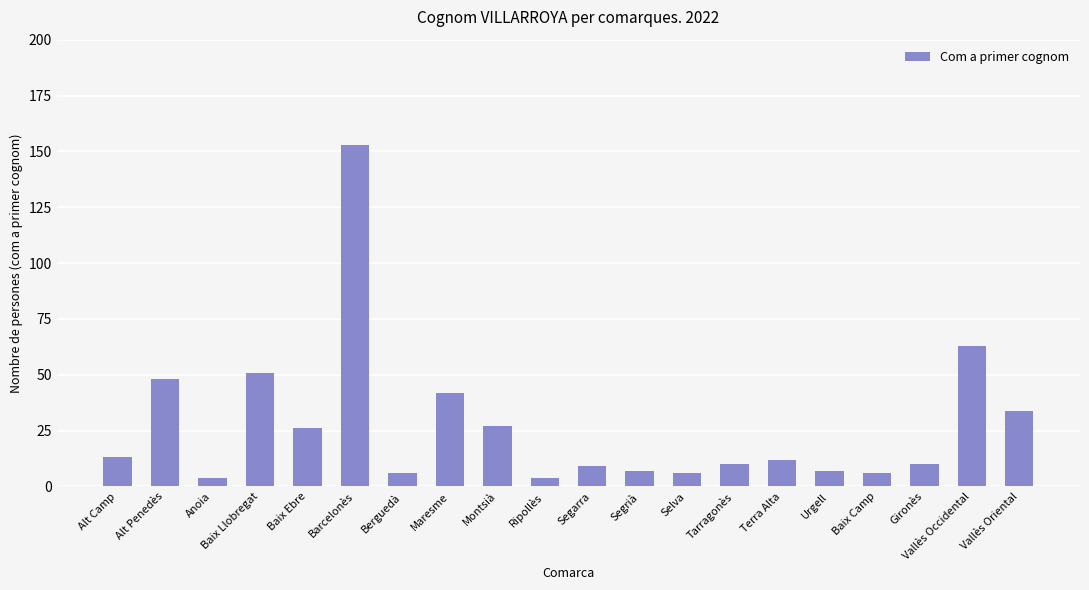

What is the minimum value shown in the chart?

4